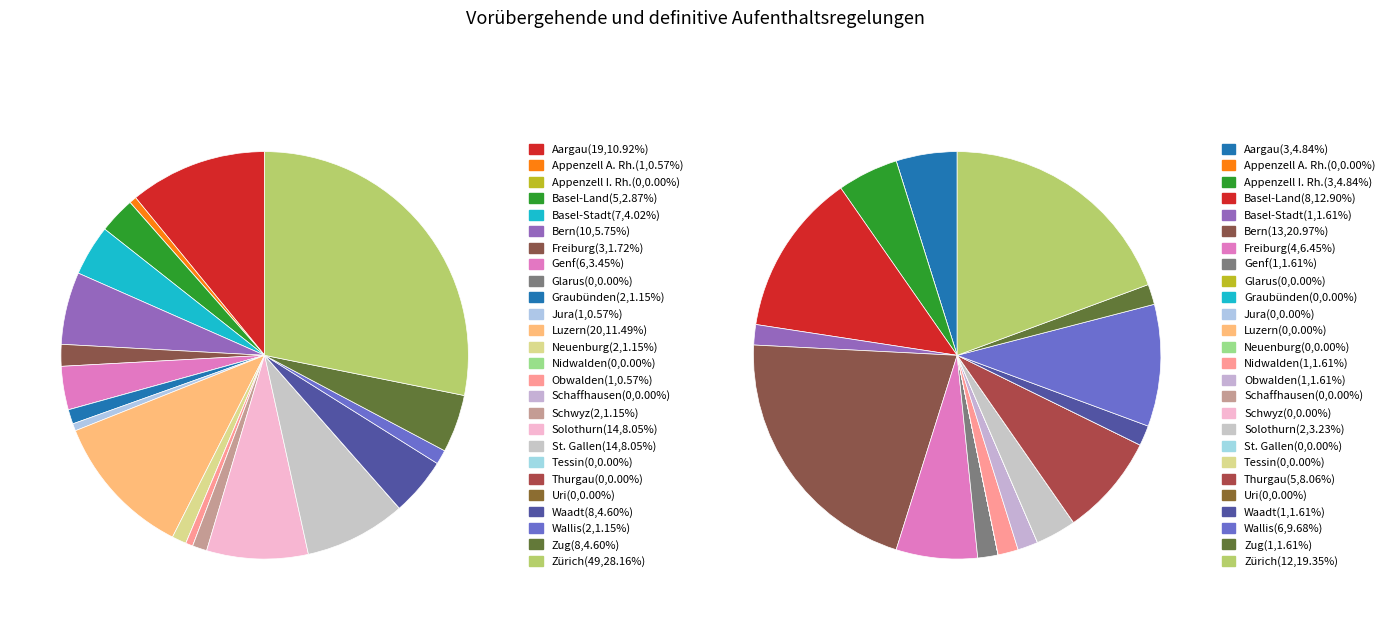

Count the number of slices in the pie.

26